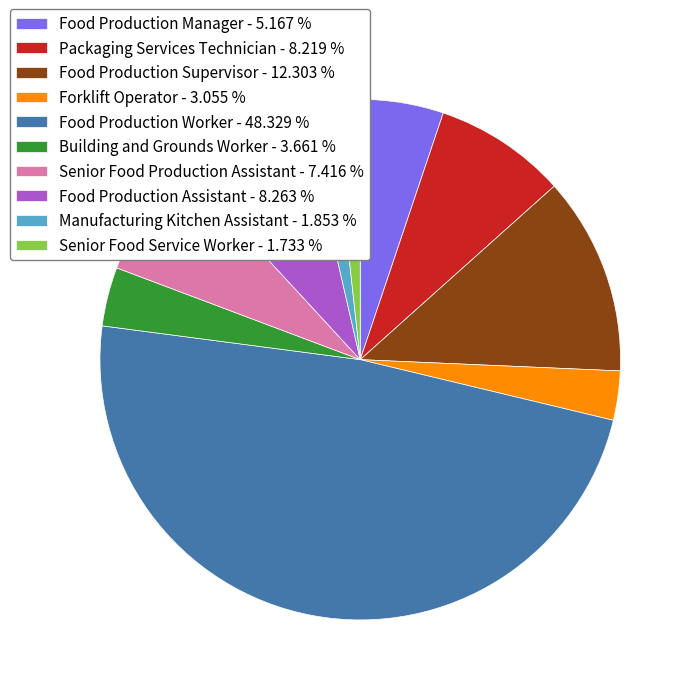

Do Packaging Services Technician - 8.219 % and Forklift Operator - 3.055 % together represent more than half of the pie?

No